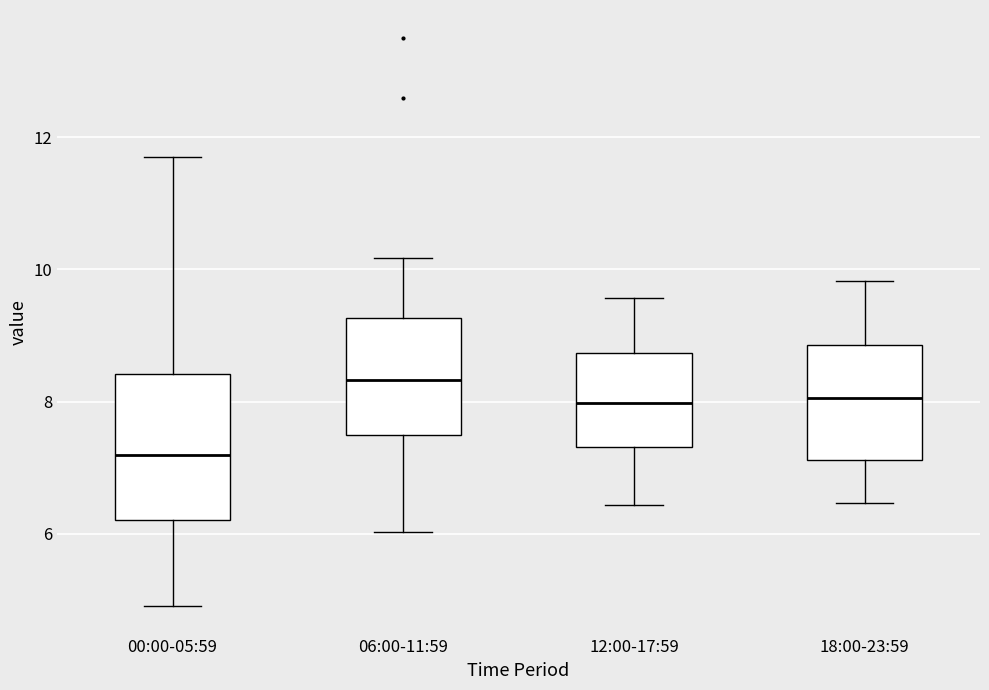

Reading left to right, transcribe this box plot: for each box, give where its median line is, the range the box spans, and where its two whiskers end, as read against the y-axis. The values are not printed on the chart, so give them approximately, as read against the axis.

00:00-05:59: median 7.2, box 6.2 to 8.4, whiskers 5.0 to 11.8
06:00-11:59: median 8.4, box 7.4 to 9.2, whiskers 6.0 to 10.2
12:00-17:59: median 8.0, box 7.4 to 8.8, whiskers 6.4 to 9.6
18:00-23:59: median 8.0, box 7.2 to 8.8, whiskers 6.4 to 9.8